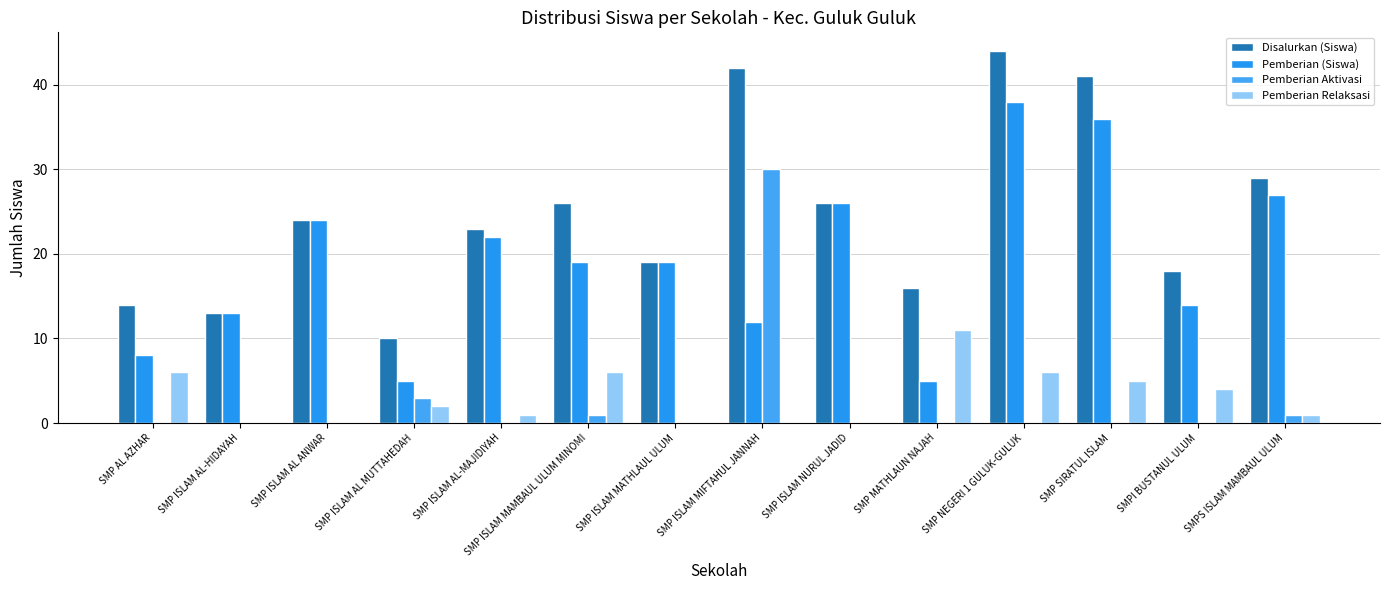

How many categories are shown in the chart?

14